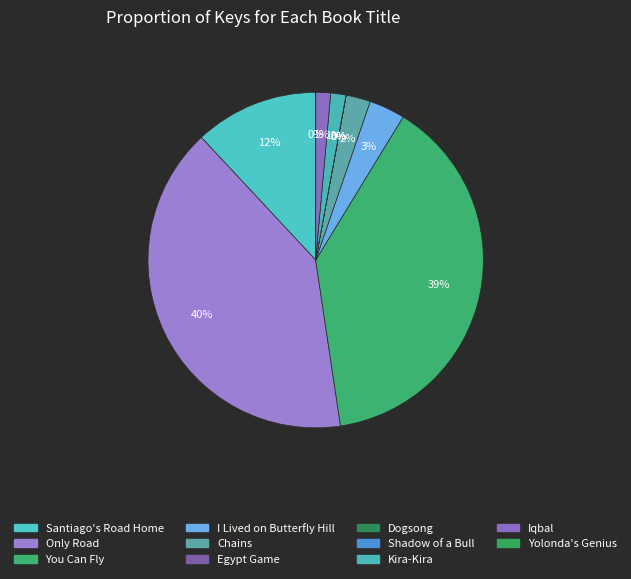

What is the change in value from Santiago's Road Home to I Lived on Butterfly Hill?

-110350593